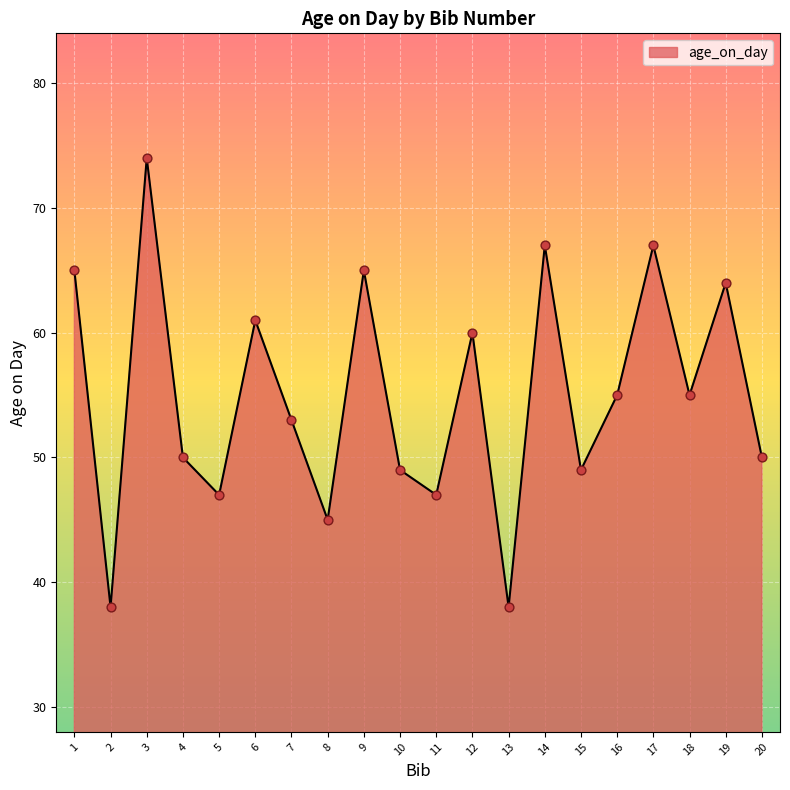

What is the ratio of the value at 16 to the value at 7?

1.0